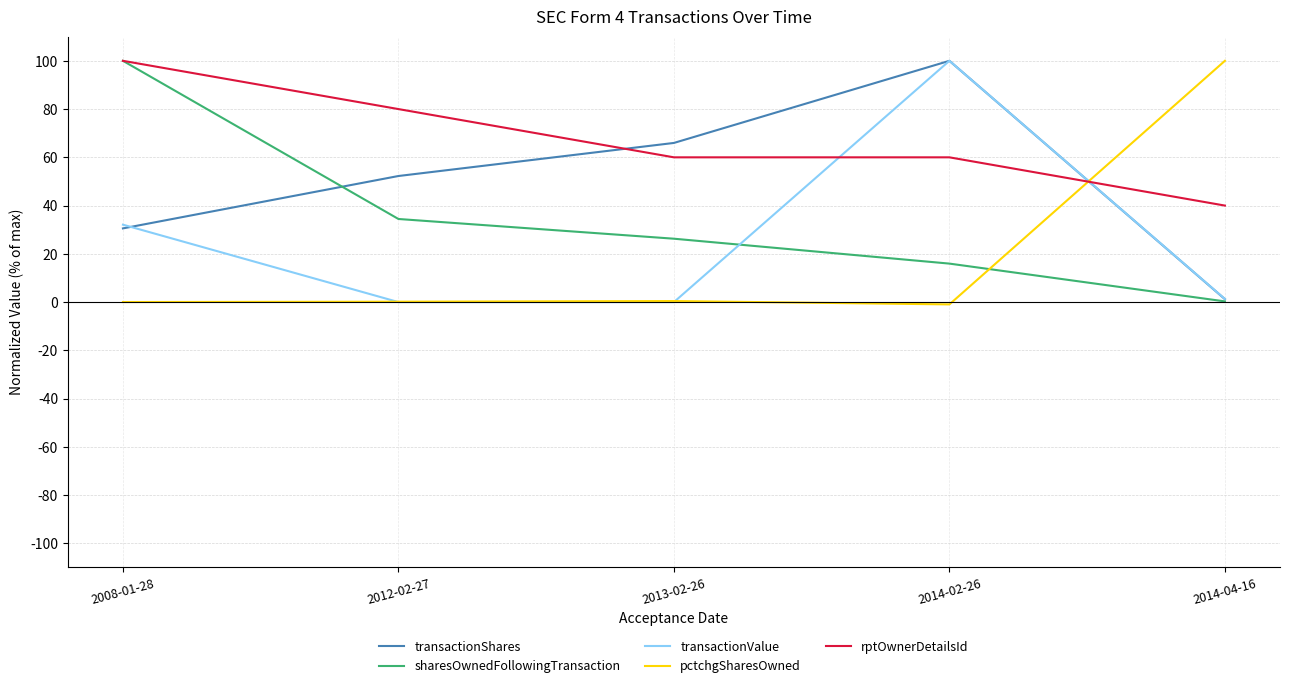

True or false: rptOwnerDetailsId has a value of 60.0 at 2013-02-26.

True